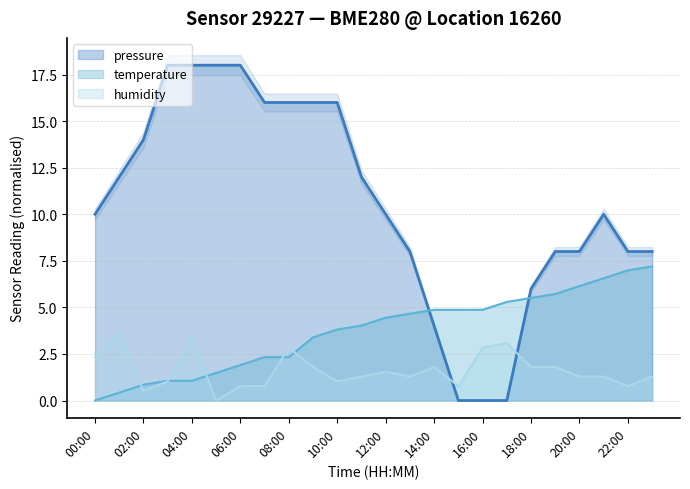

Where does the humidity series first go above 1?

00:00